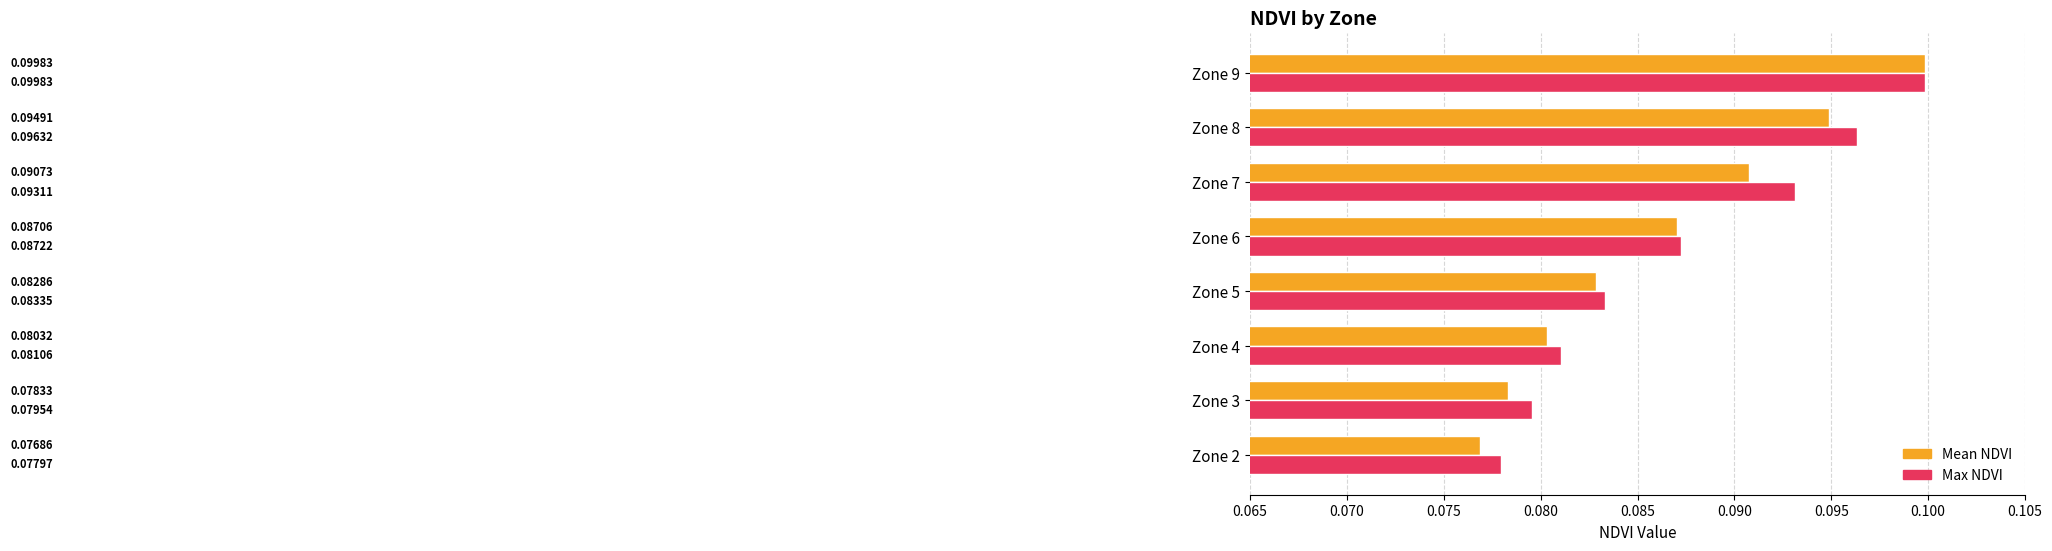

Which series has the largest range (max minus min)?

Mean NDVI